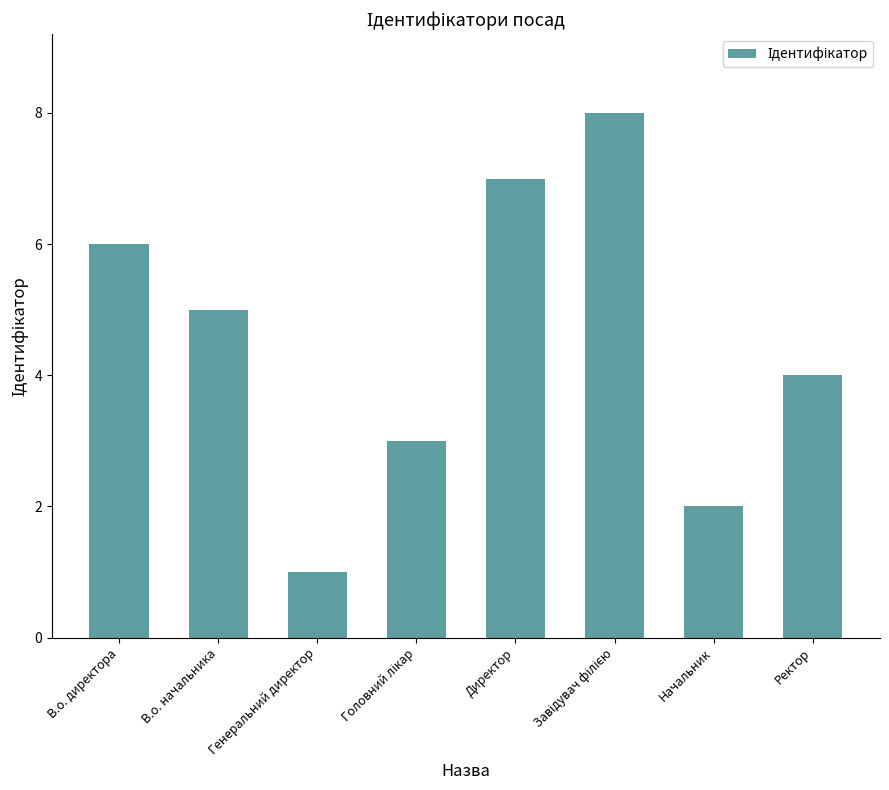

What is the maximum value shown in the chart?

8